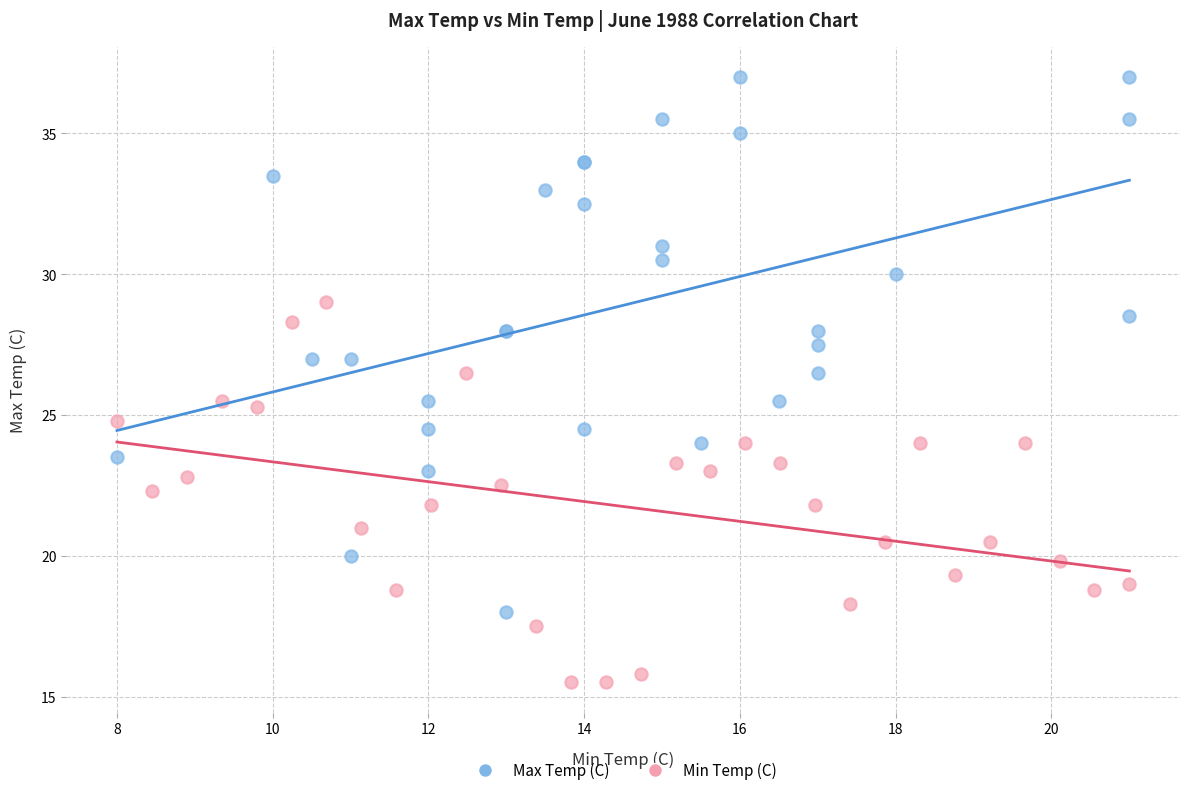

Which series has the largest Y range (max minus min)?

Max Temp (C)